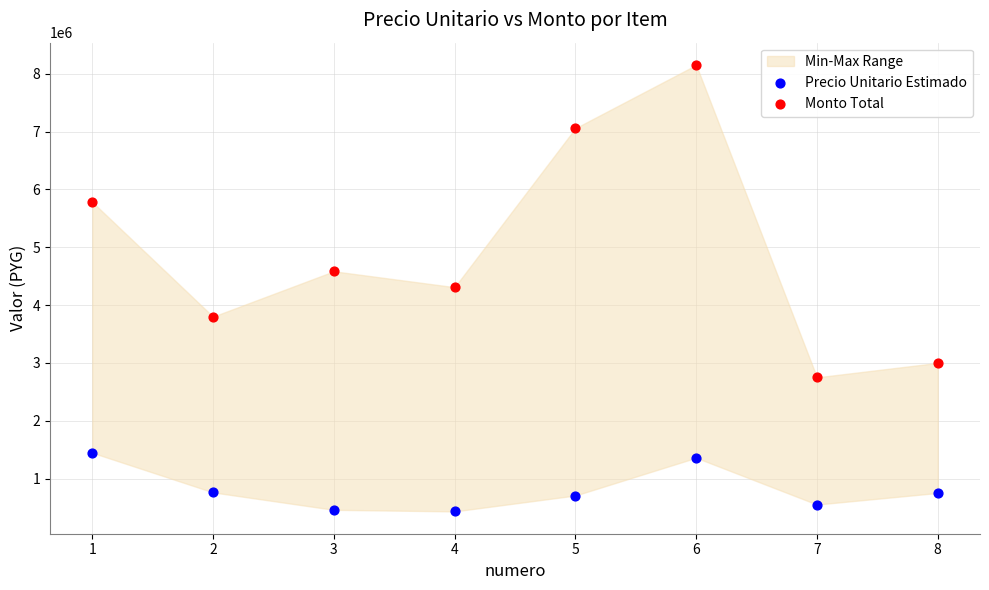

Which series reaches the maximum Y coordinate?

Monto Total